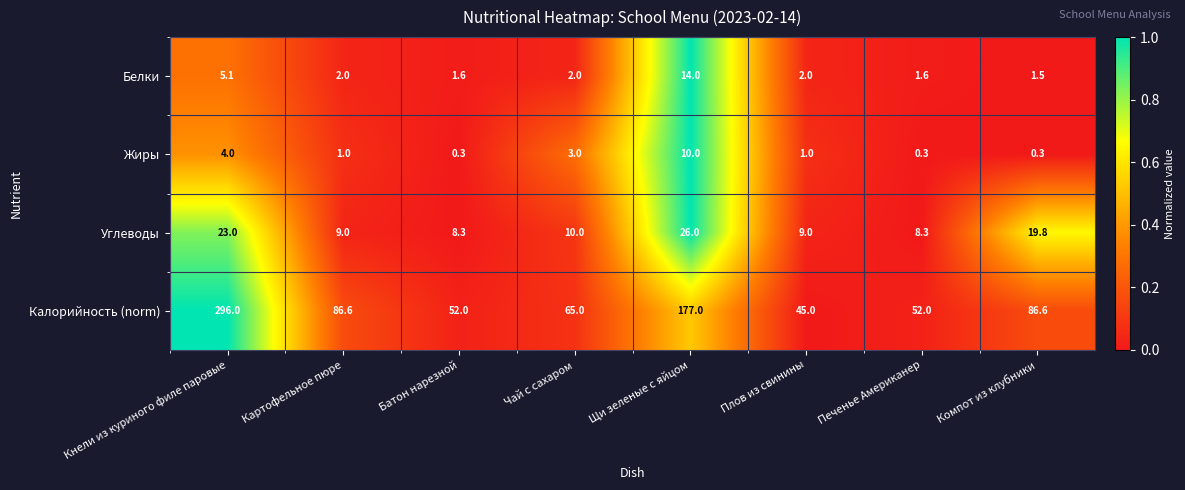

The value of Жиры at Чай с сахаром is 2.0. True or false?

False